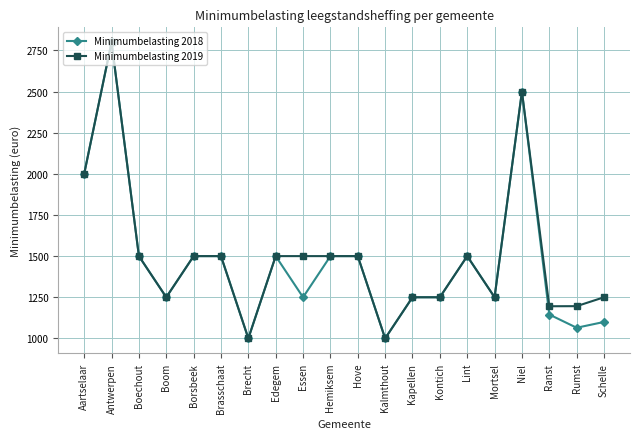

What is the minimum value shown in the chart?

1000.0